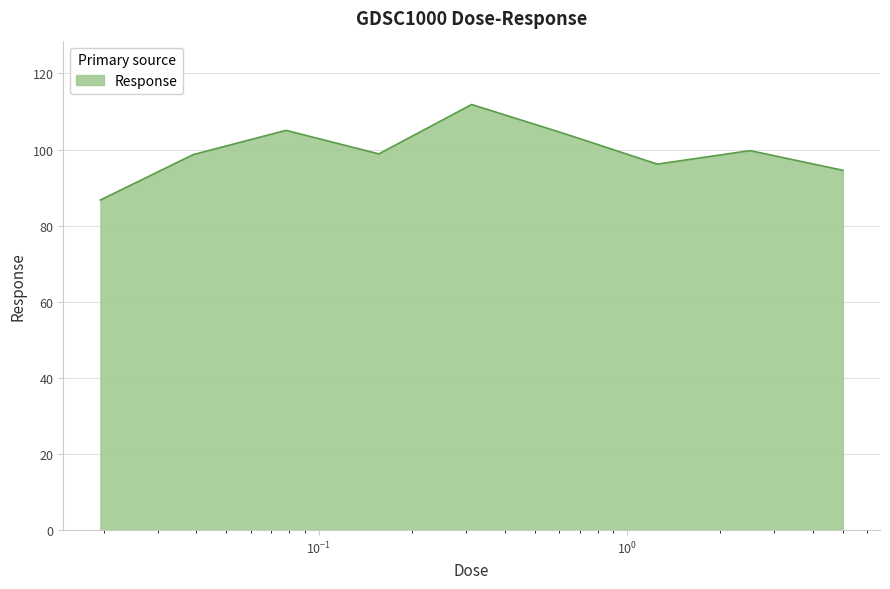

What is the difference between the maximum and minimum values?

25.1